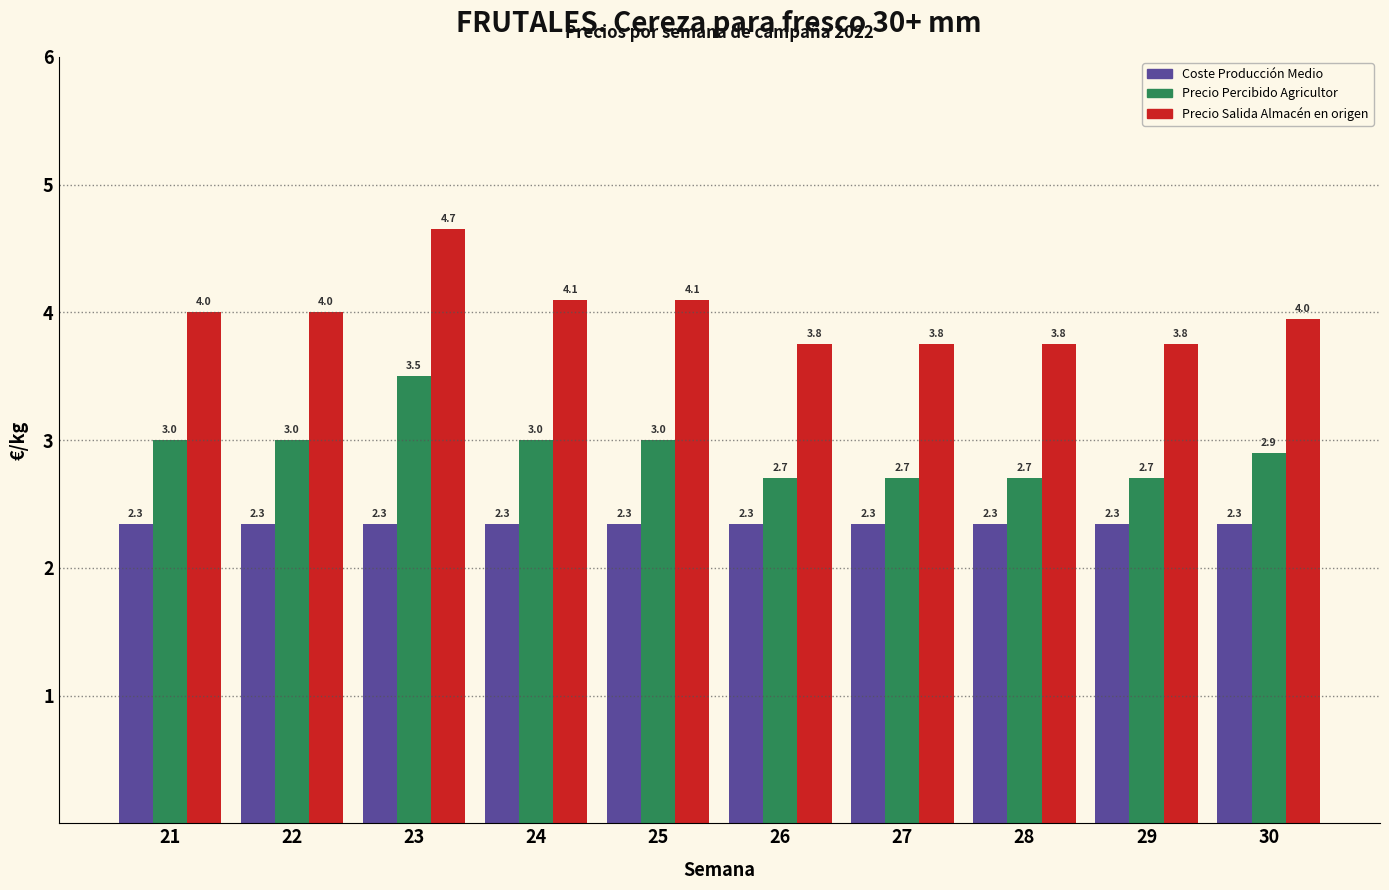

Reading left to right, list all the values displayed in this chart.

Coste Producción Medio: 21=2.3	22=2.3	23=2.3	24=2.3	25=2.3	26=2.3	27=2.3	28=2.3	29=2.3	30=2.3
Precio Percibido Agricultor: 21=3.0	22=3.0	23=3.5	24=3.0	25=3.0	26=2.7	27=2.7	28=2.7	29=2.7	30=2.9
Precio Salida Almacén en origen: 21=4.0	22=4.0	23=4.7	24=4.1	25=4.1	26=3.8	27=3.8	28=3.8	29=3.8	30=4.0